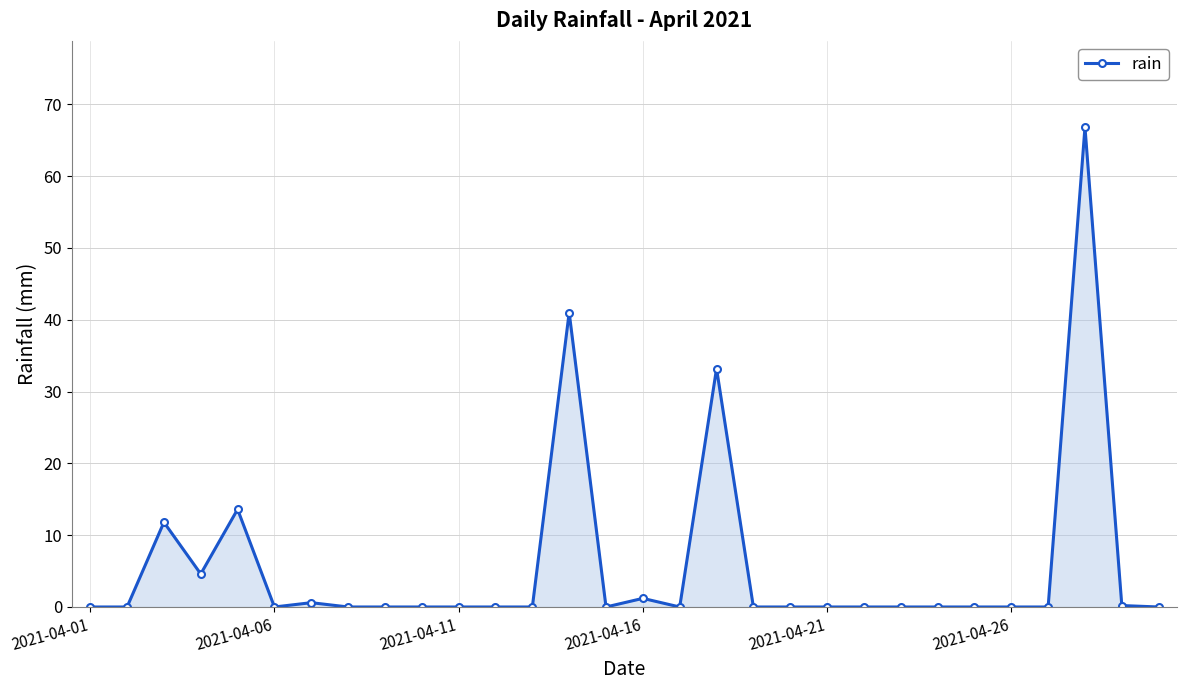

What is the sum of all values?

173.0